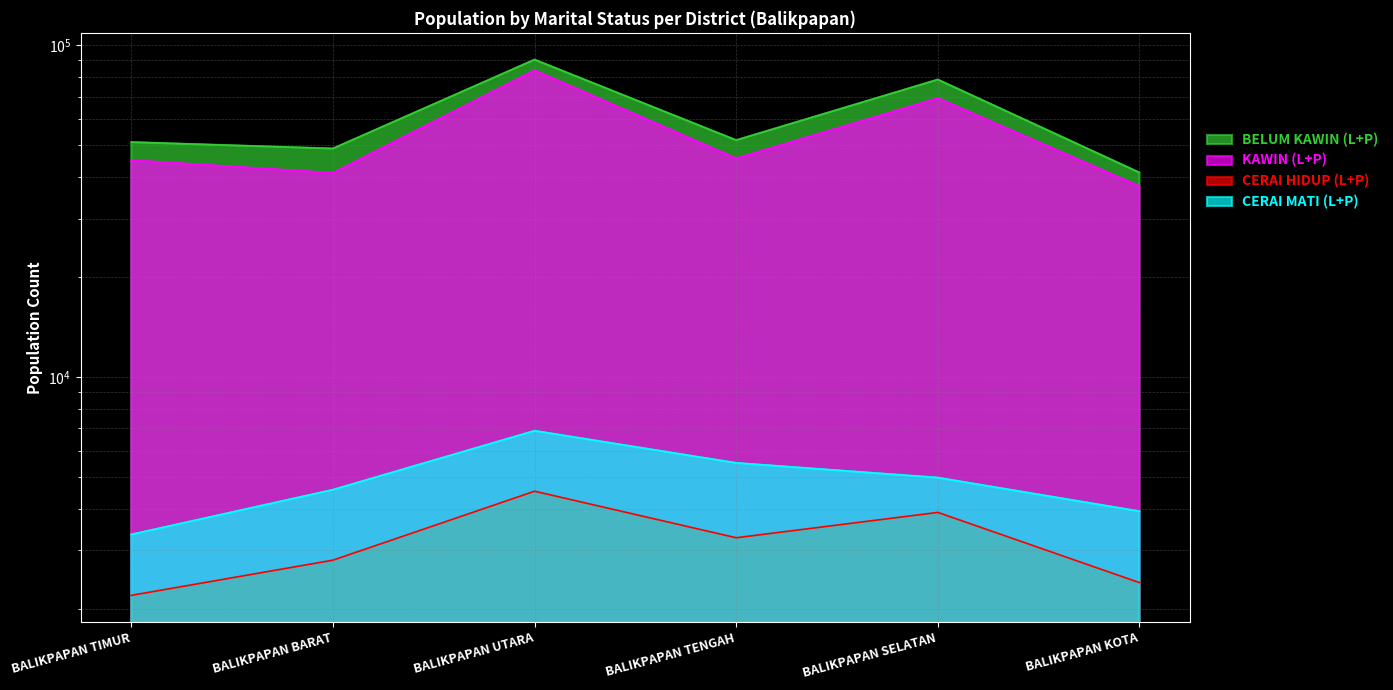

Where does the KAWIN (L+P) series first go above 45597?

BALIKPAPAN UTARA